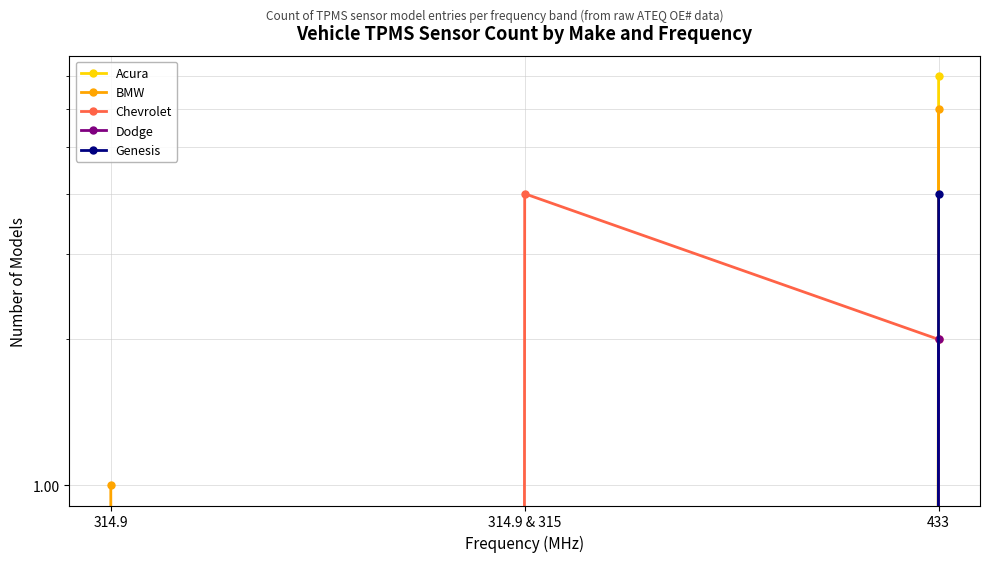

Rank the series by their maximum value, from highest to lowest.

Acura, BMW, Chevrolet, Genesis, Dodge